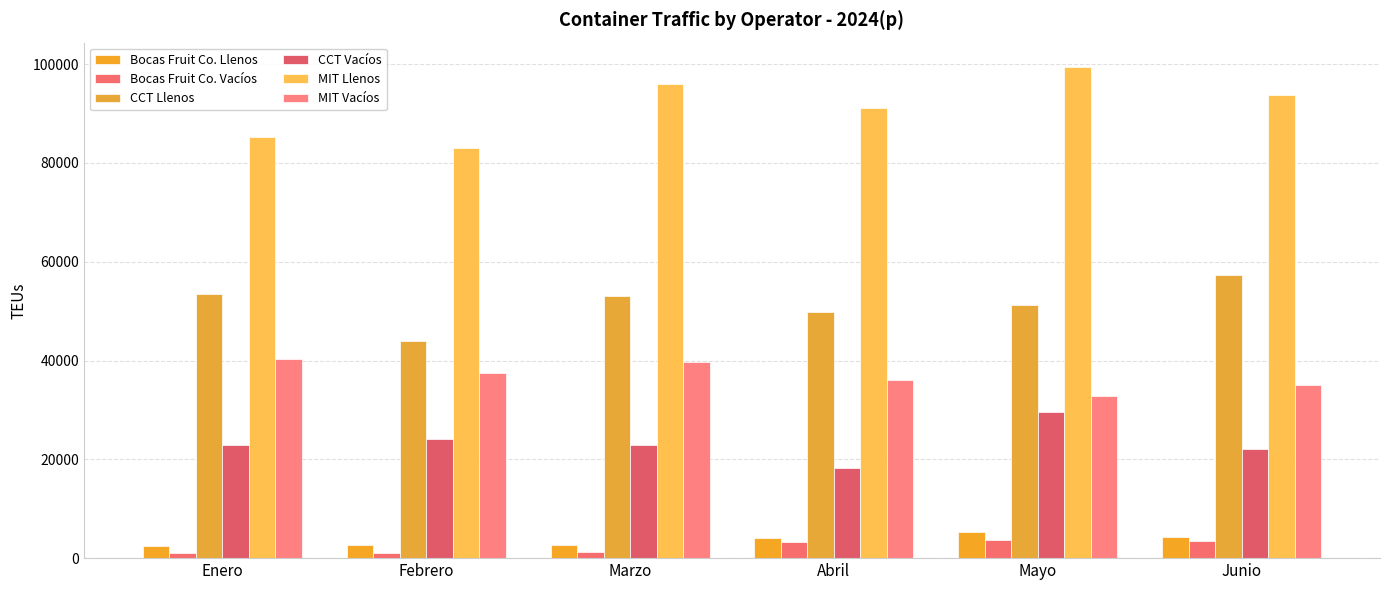

Are the bars grouped side by side (vs. stacked)?

Yes